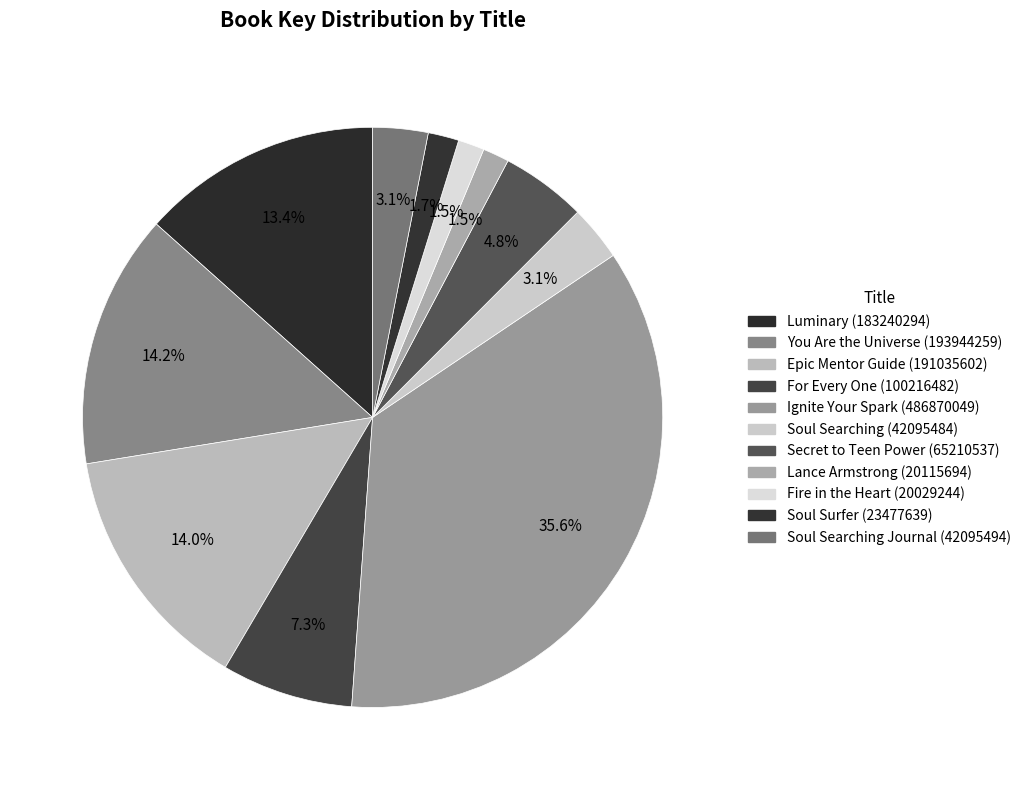

Is there any slice that represents more than half of the pie?

No